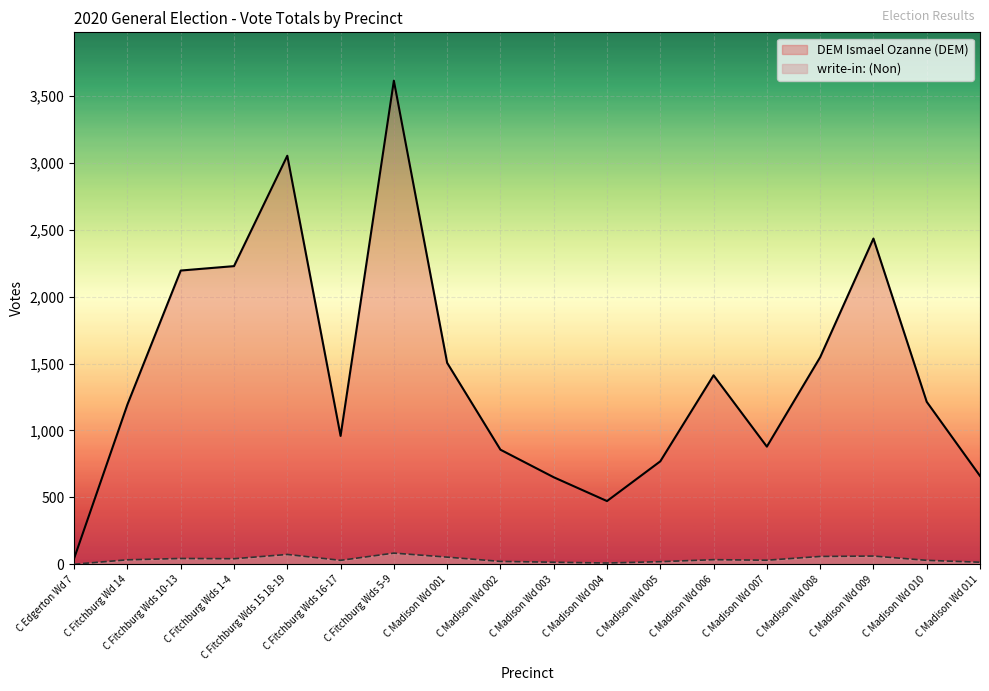

What is the sum of the DEM Ismael Ozanne (DEM) values at C Madison Wd 005 and C Madison Wd 004?

1241